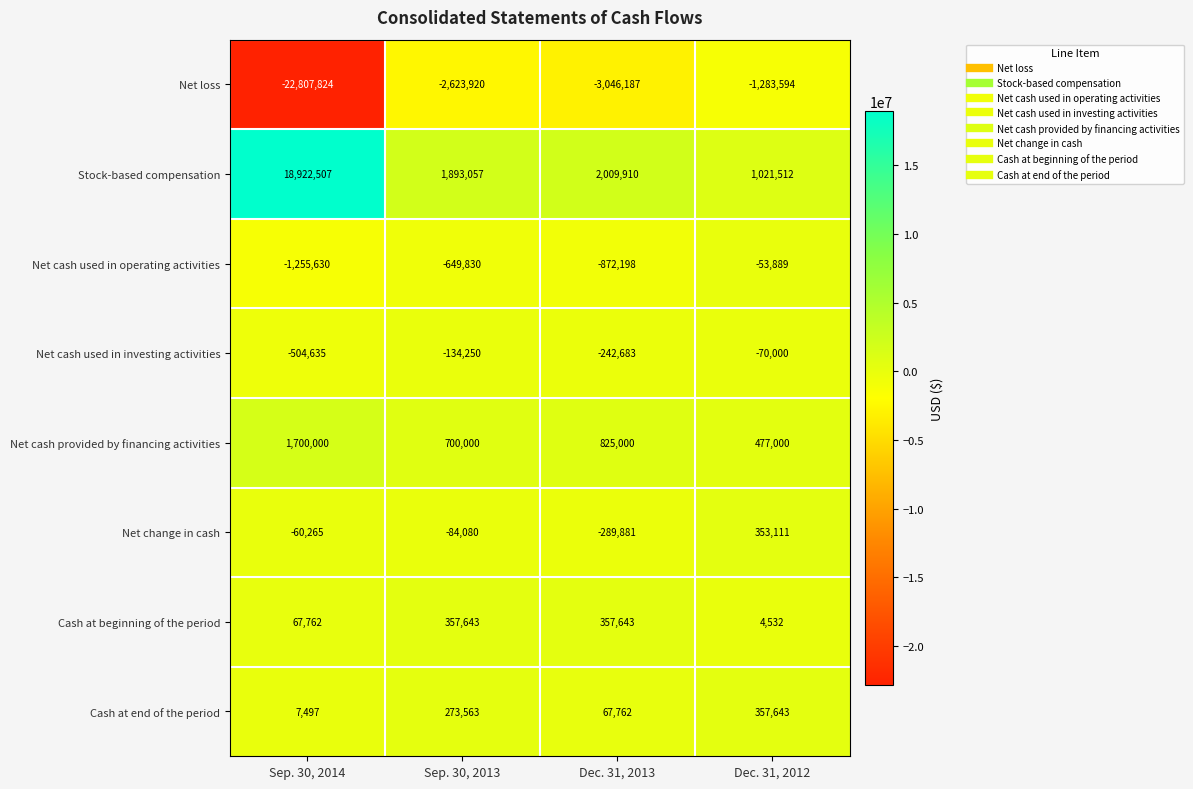

How many data points in Stock-based compensation are less than 2009910?

2